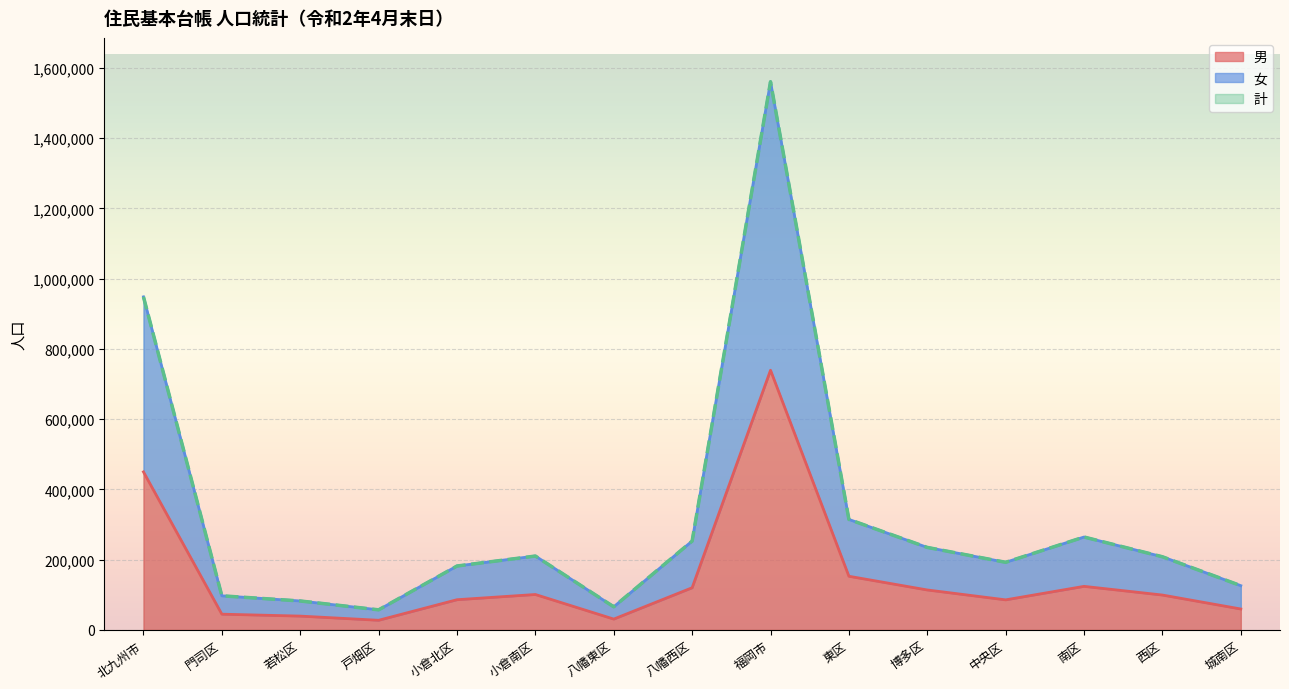

What is the label of the 1st point from the right?

城南区